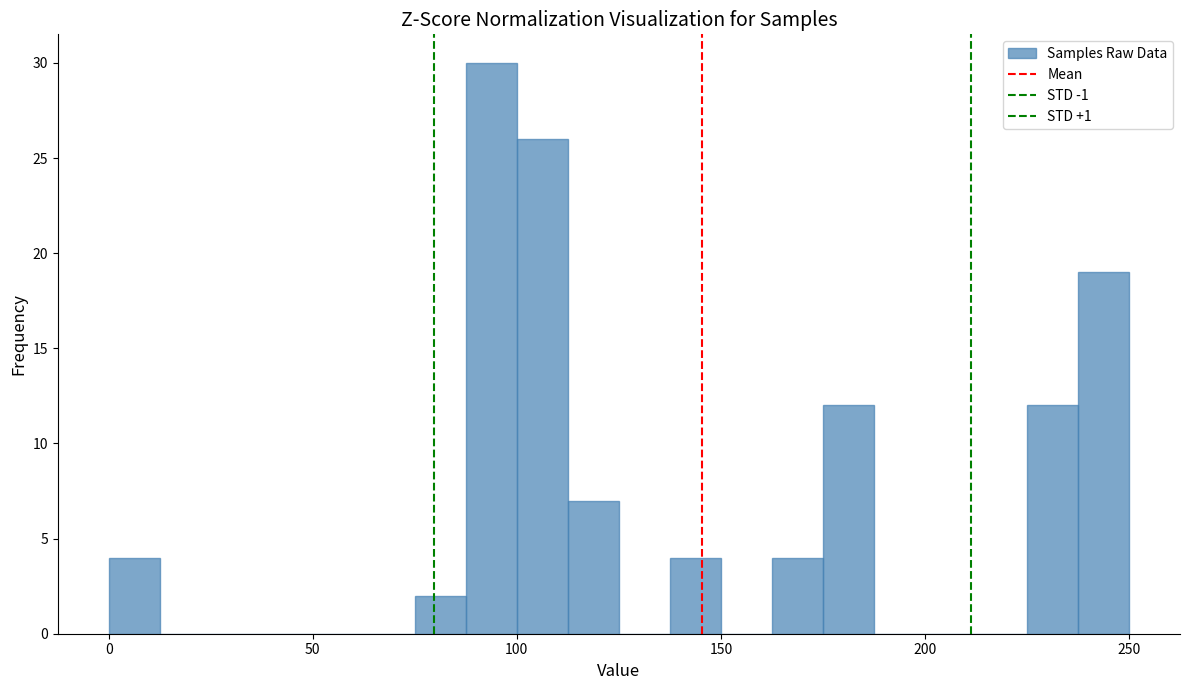

Read against the x-axis, roughly where is the centre of the tallest bar?

95